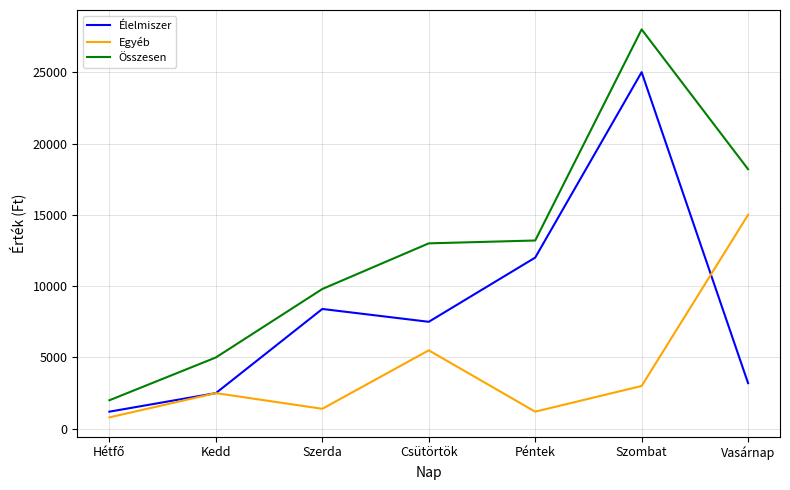

What are all the series names shown in the legend?

Élelmiszer, Egyéb, Összesen